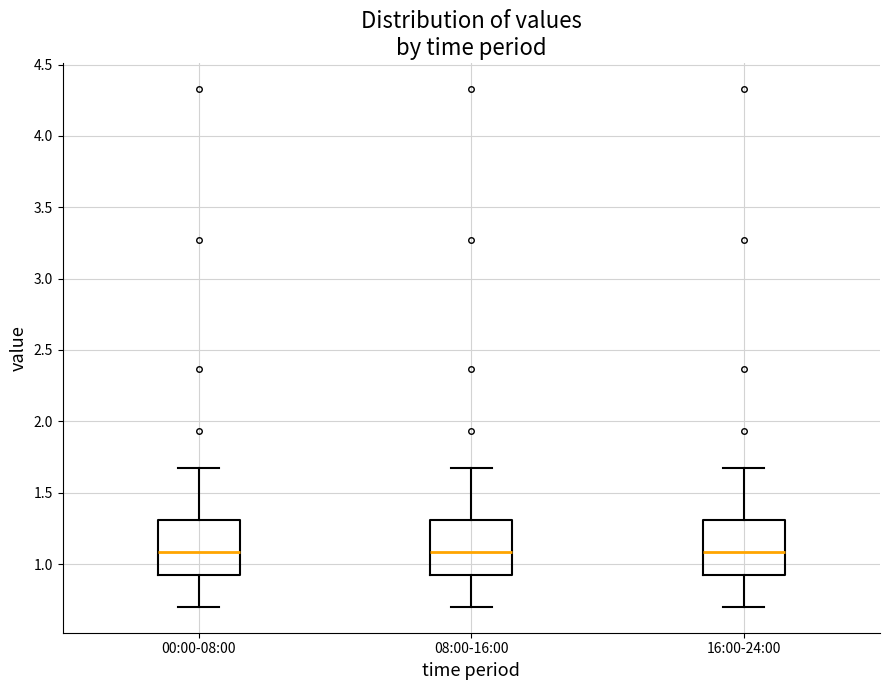

Reading left to right, read every box against the y-axis: the position of its median line, the range the box covers, and the ends of its whiskers. The values are not printed on the chart, so give them approximately, as read against the axis.

00:00-08:00: median 1.10, box 0.90 to 1.30, whiskers 0.70 to 1.65
08:00-16:00: median 1.10, box 0.90 to 1.30, whiskers 0.70 to 1.65
16:00-24:00: median 1.10, box 0.90 to 1.30, whiskers 0.70 to 1.65